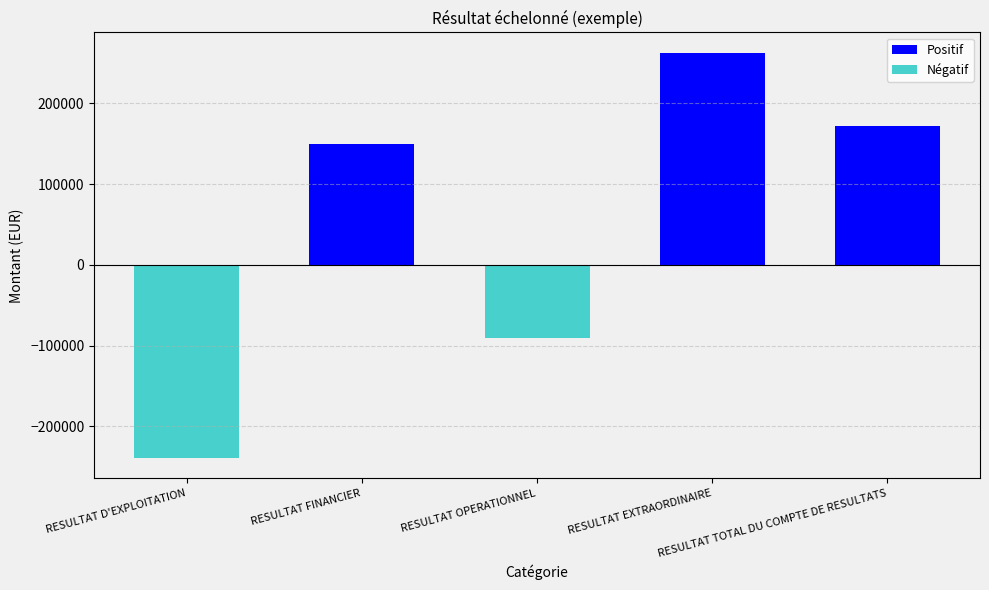

Which series has the largest total across all categories?

Positif